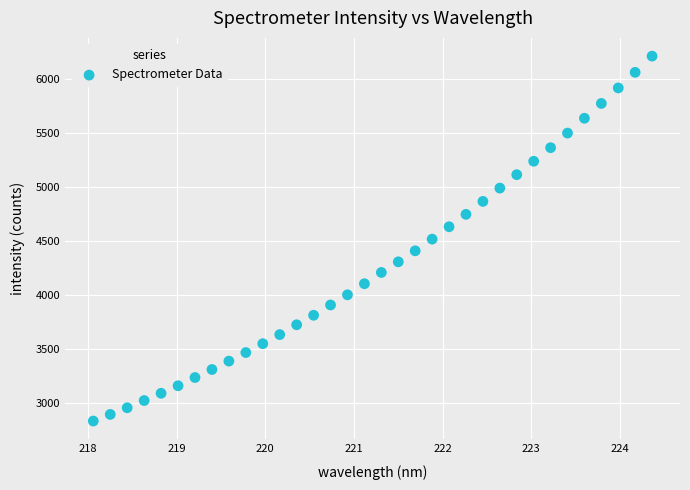

What is the range of Y values (max minus min)?

3376.1